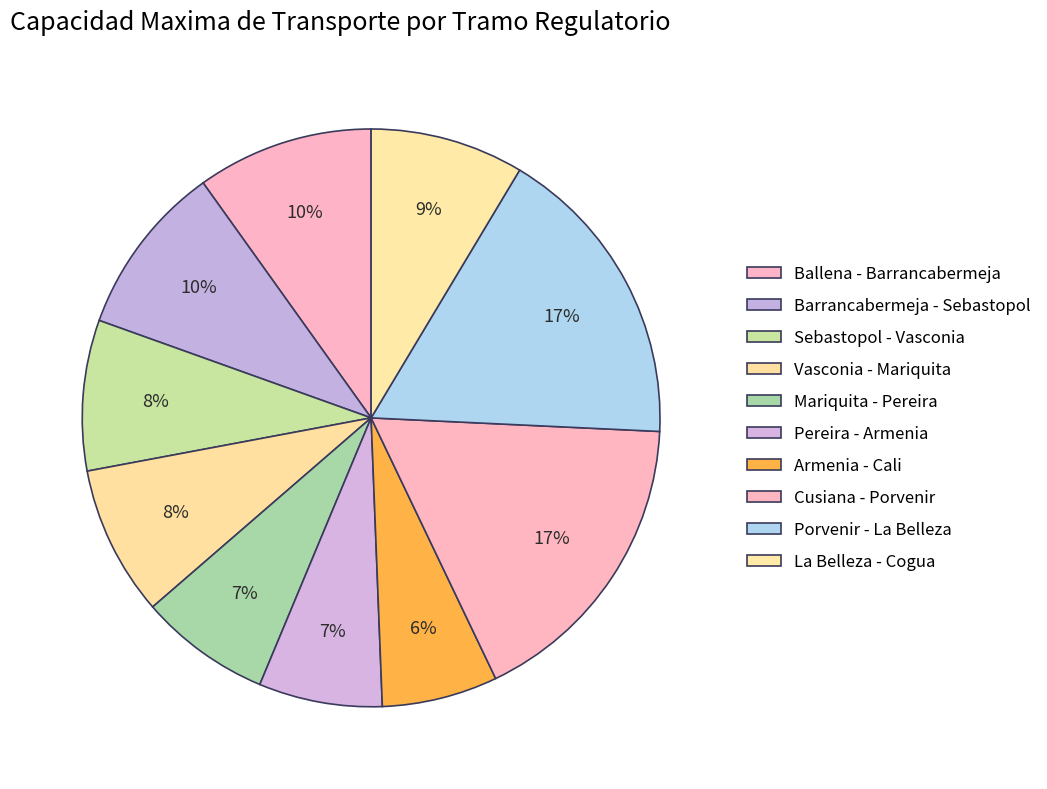

How many segments does this pie chart have?

10